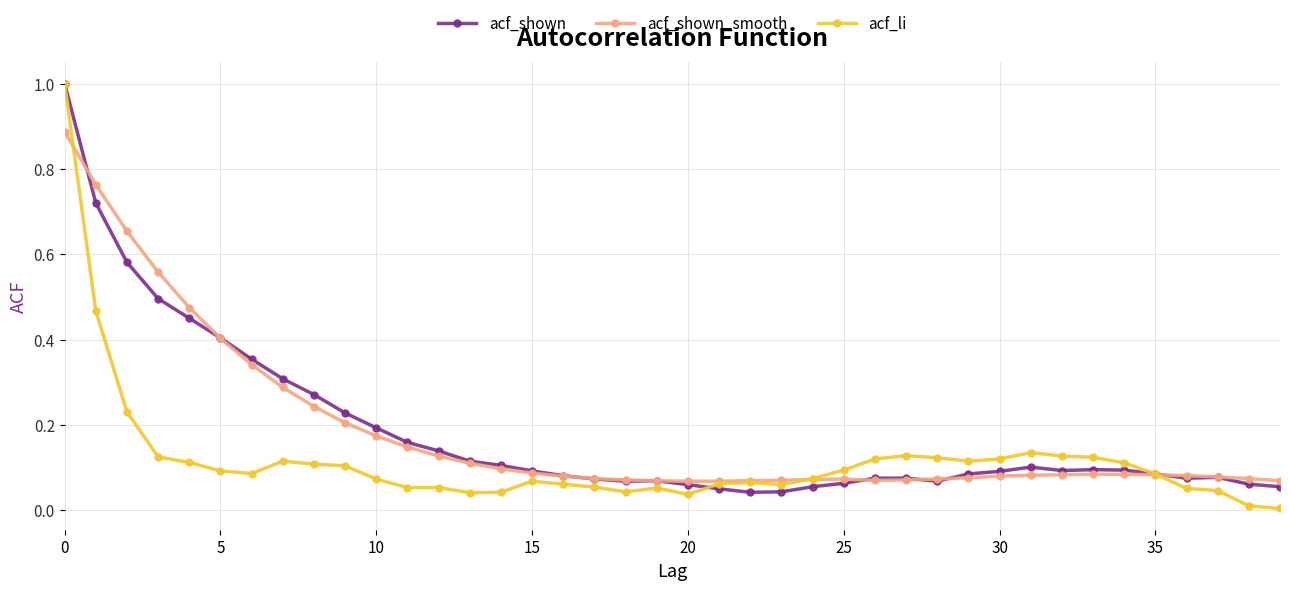

Which series has the largest range (max minus min)?

acf_li